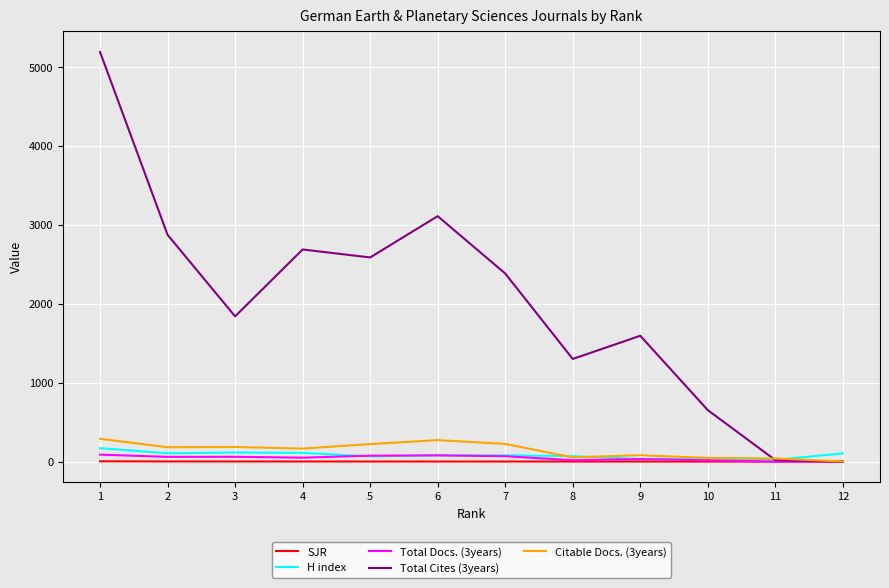

How many distinct data groups are displayed?

5